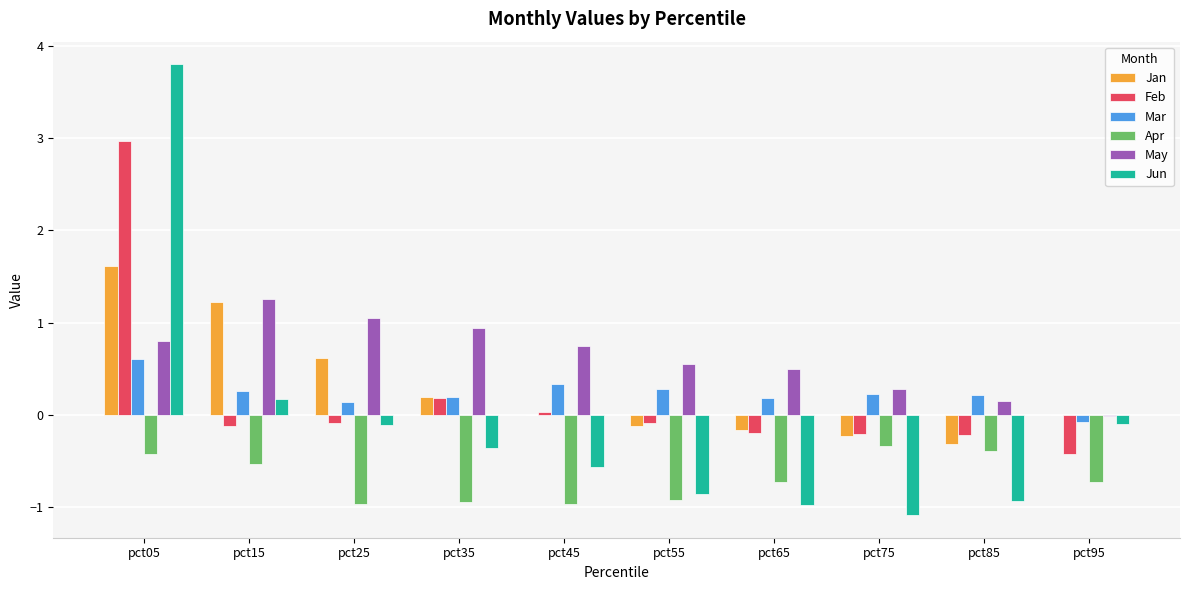

The value of May at pct65 is 0.5. True or false?

True